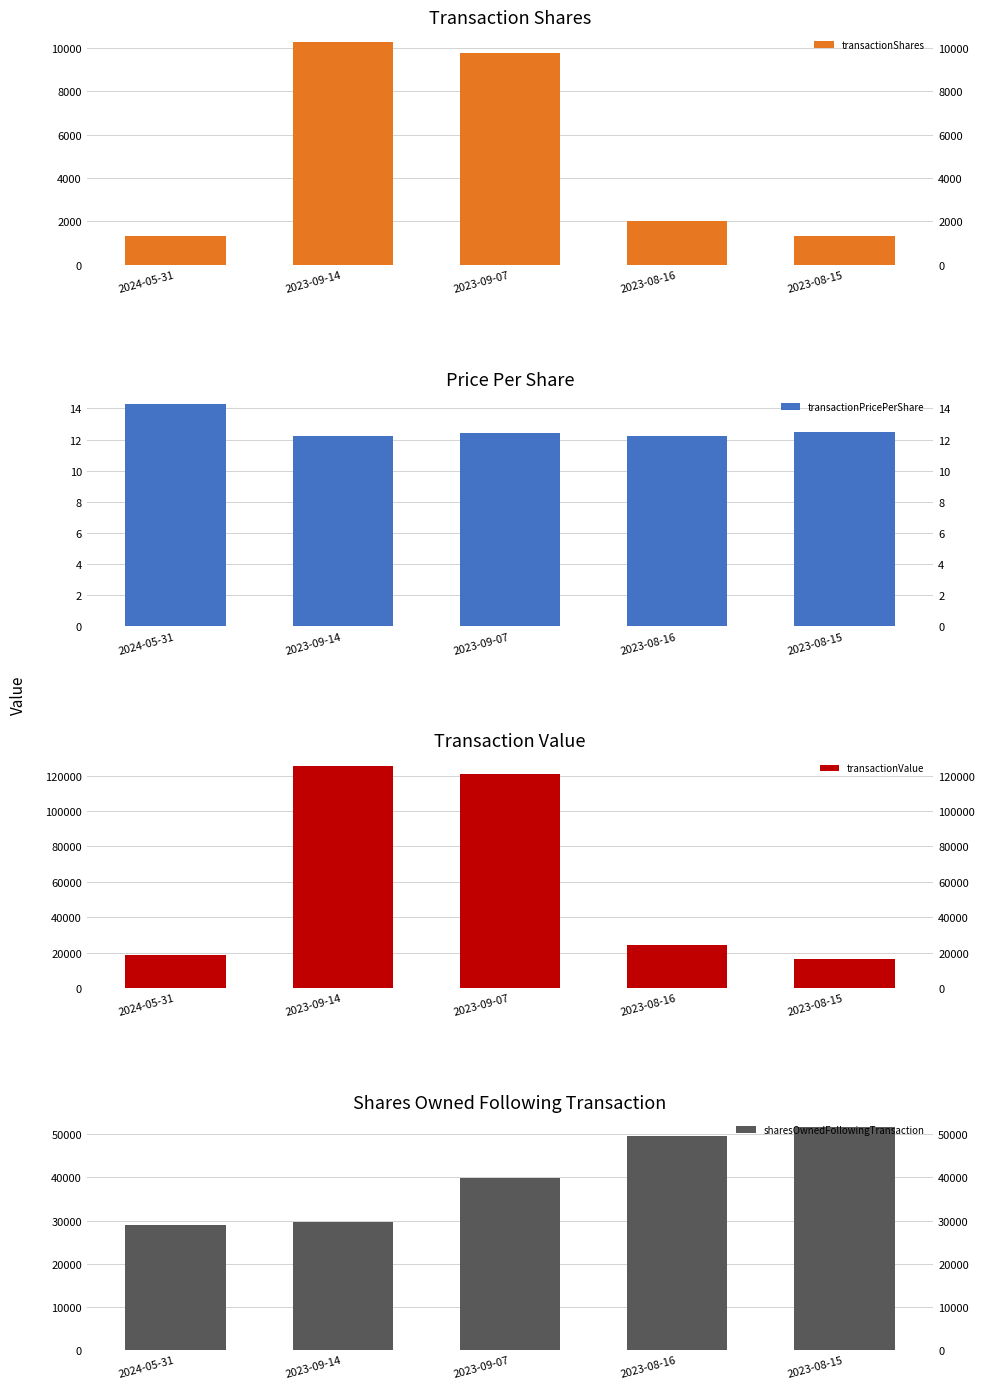

Reading left to right, list all the values displayed in this chart.

transactionShares: 1303.0	10249.0	9751.0	2001.0	1302.0
transactionPricePerShare: 14.3	12.2	12.4	12.2	12.5
transactionValue: 18599.0	125550.0	120953.0	24492.0	16275.0
sharesOwnedFollowingTransaction: 28951.0	29625.0	39874.0	49625.0	51626.0